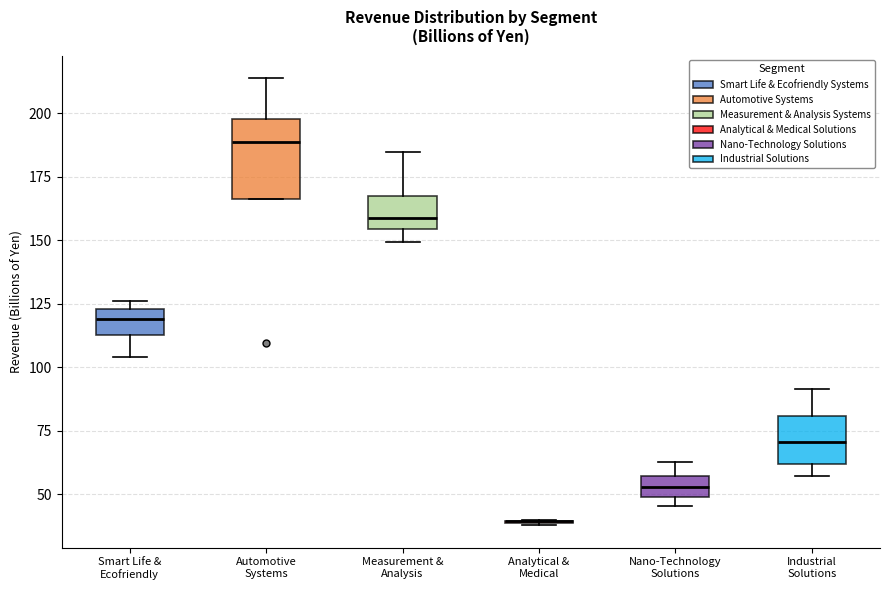

Comparing the boxes themselves (not the whiskers), which one is the tallest?

Automotive Systems